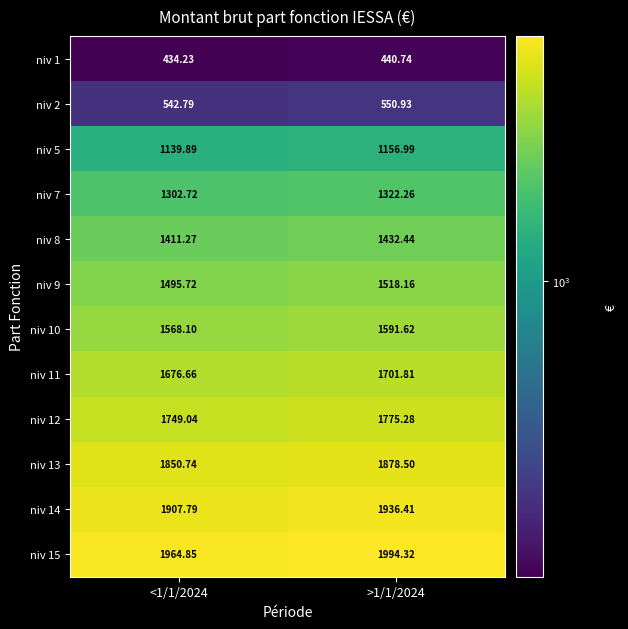

What is the maximum value shown in the chart?

1994.3